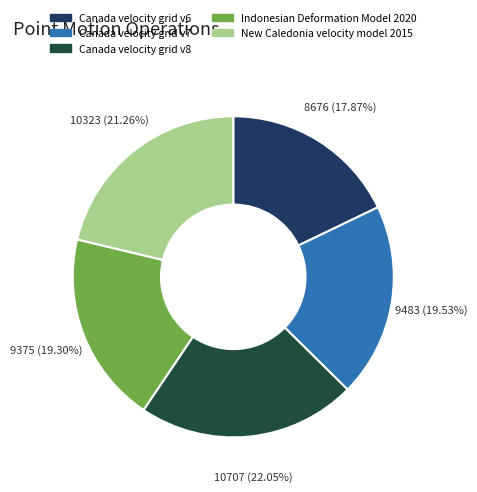

How many segments does this pie chart have?

5